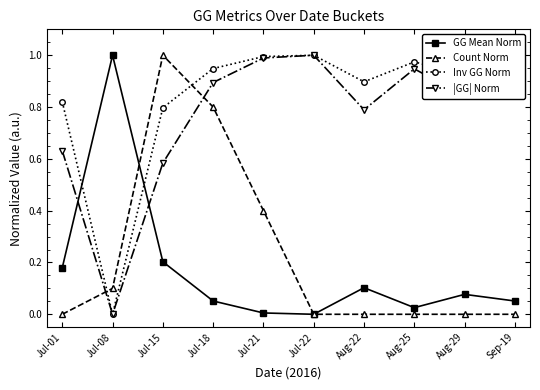

The value of Inv GG Norm at Jul-22 is 1.4. True or false?

False